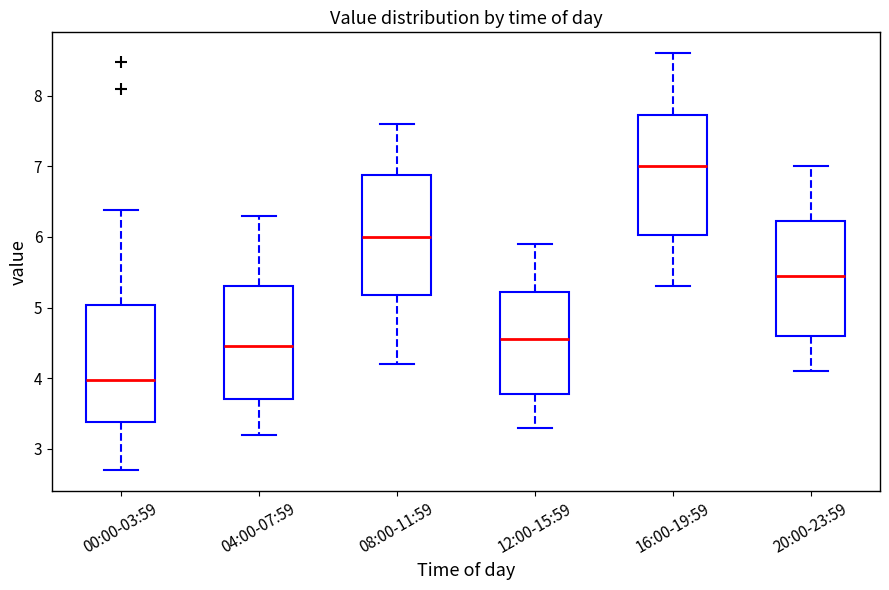

Reading left to right, transcribe this box plot: for each box, give where its median line is, the range the box spans, and where its two whiskers end, as read against the y-axis. The values are not printed on the chart, so give them approximately, as read against the axis.

00:00-03:59: median 4.0, box 3.4 to 5.0, whiskers 2.7 to 6.4
04:00-07:59: median 4.5, box 3.7 to 5.3, whiskers 3.2 to 6.3
08:00-11:59: median 6.0, box 5.2 to 6.9, whiskers 4.2 to 7.6
12:00-15:59: median 4.6, box 3.8 to 5.2, whiskers 3.3 to 5.9
16:00-19:59: median 7.0, box 6.0 to 7.7, whiskers 5.3 to 8.6
20:00-23:59: median 5.5, box 4.6 to 6.2, whiskers 4.1 to 7.0